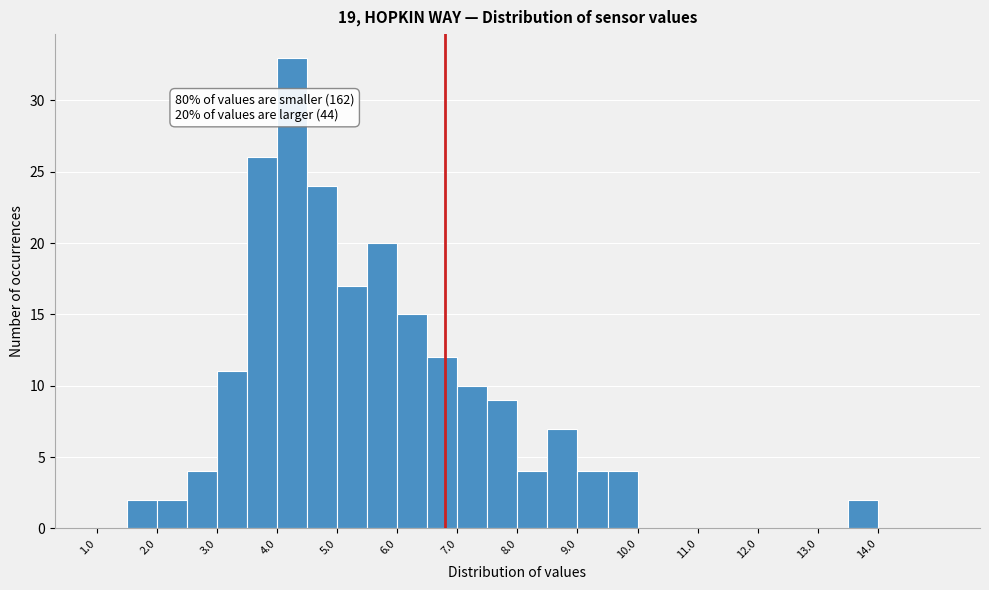

Over which range of the x-axis is the bar tallest?

4.0 to 4.5